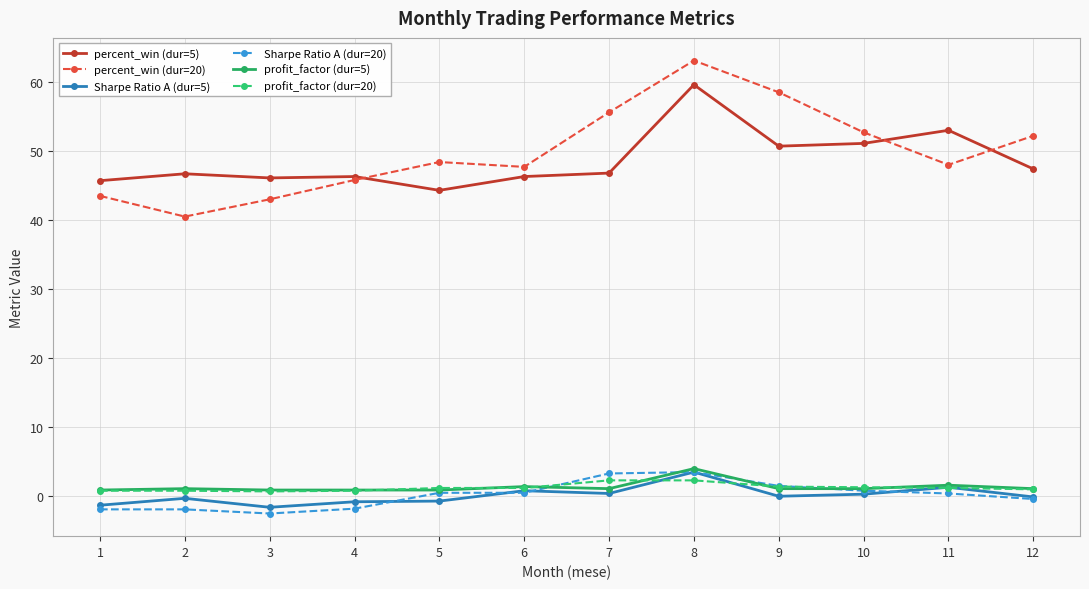

Which category has the highest value in the profit_factor (dur=5) series?

8